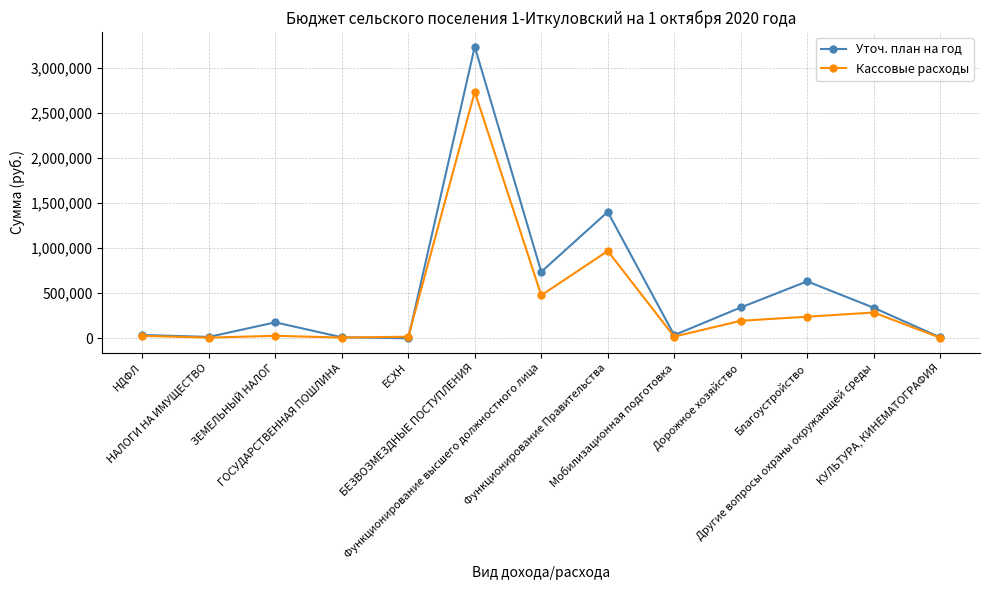

What is the maximum value shown in the chart?

3237800.0